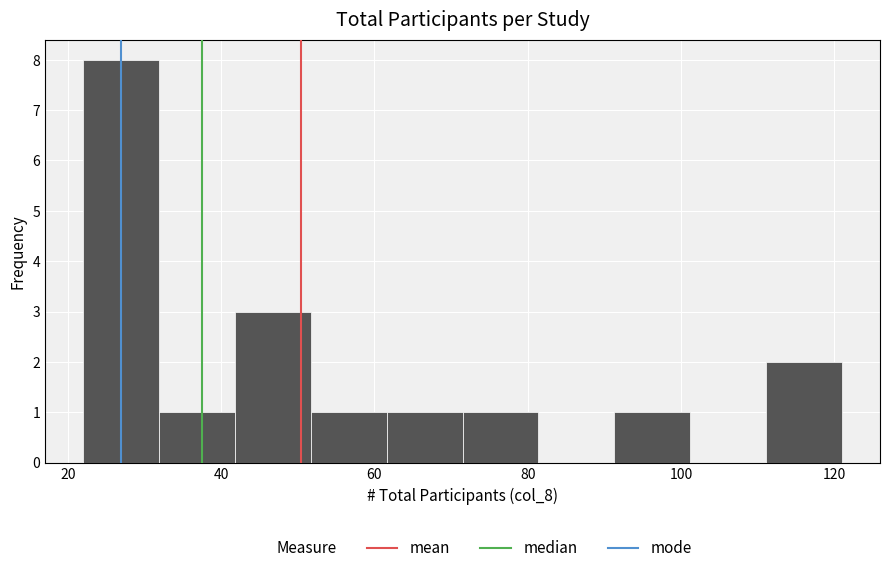

Reading left to right, list every bar in this chart as the range it spans on the x-axis followed by its height. Neither the bar edges nor the heights are printed on the chart, so give them approximately, as read against the axes.

22 to 32: 8
32 to 42: 1
42 to 52: 3
52 to 62: 1
62 to 72: 1
72 to 82: 1
82 to 92: 0
92 to 102: 1
102 to 112: 0
112 to 122: 2